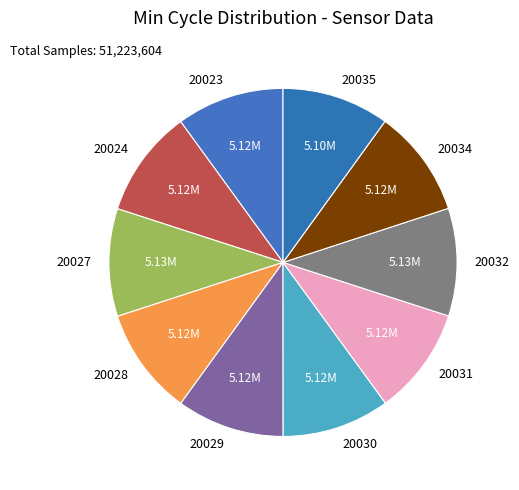

Is it true that 20035 is 10% of the pie?

True